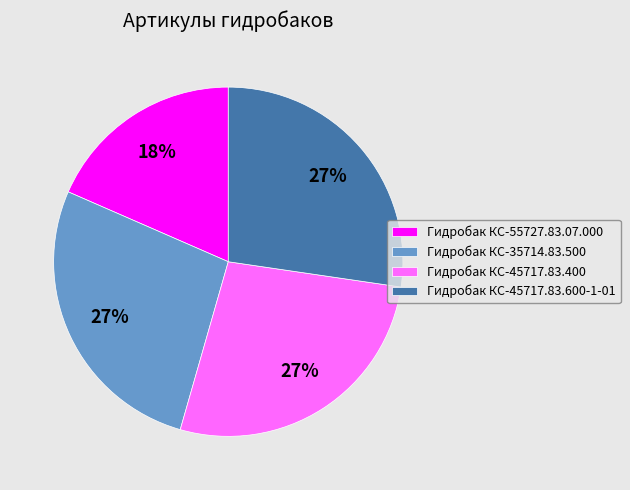

How many slices are in this pie chart?

4